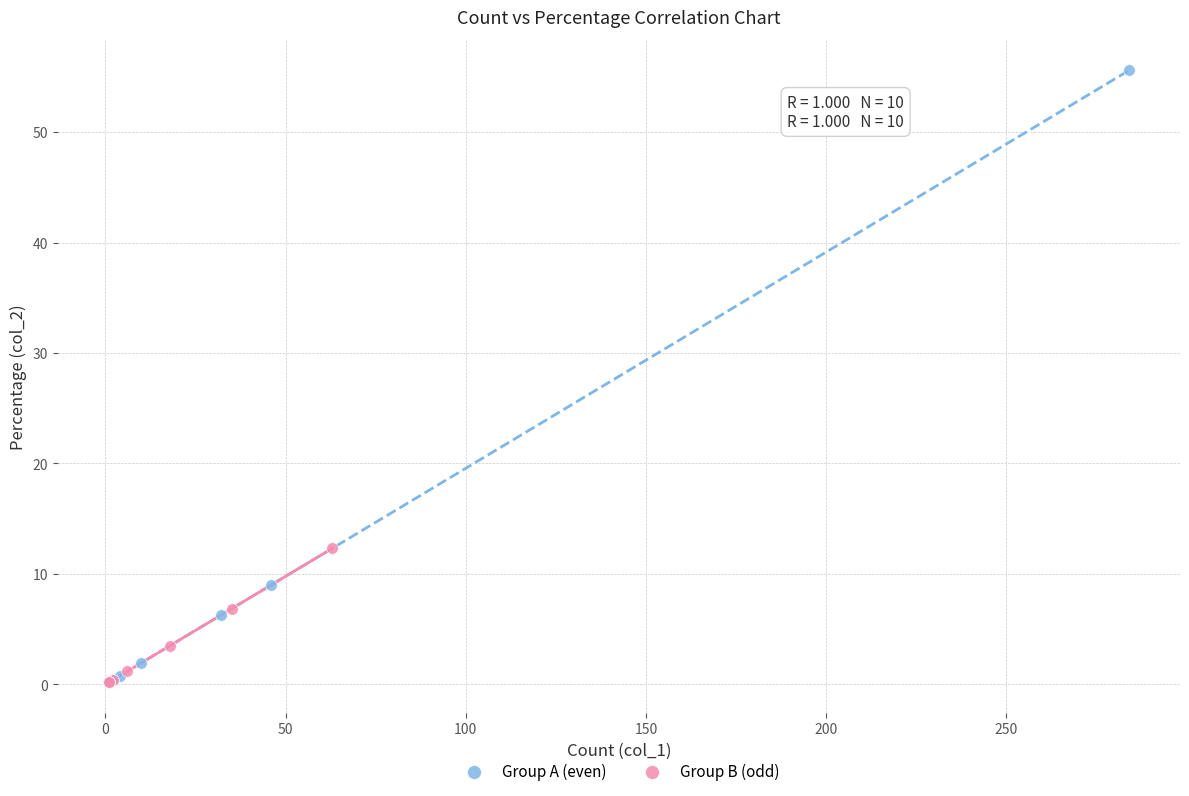

Which series has the largest Y range (max minus min)?

Group A (even)